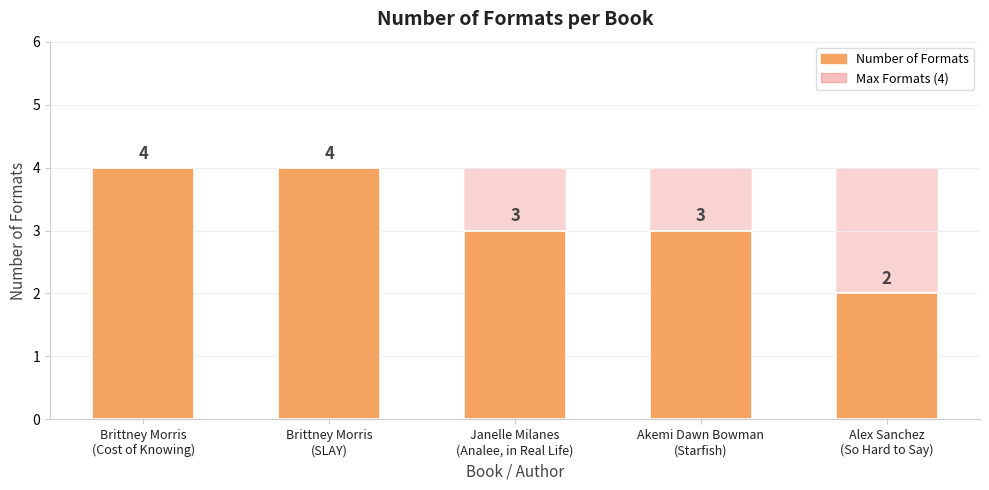

Reading left to right, transcribe all the data shown in this chart.

Number of Formats: 4	4	3	3	2
Max Formats (4): 4	4	4	4	4